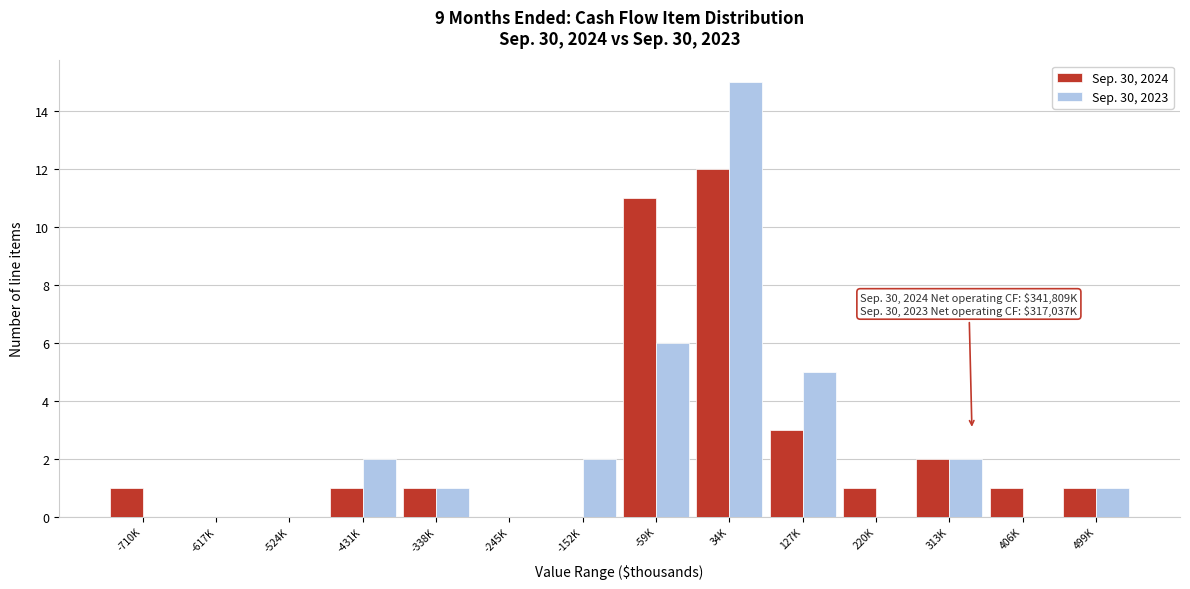

Reading right to left, what are all the values shown in this chart?

Sep. 30, 2024: 499K=1	406K=1	313K=2	220K=1	127K=3	34K=12	-59K=11	-152K=0	-245K=0	-338K=1	-431K=1	-524K=0	-617K=0	-710K=1
Sep. 30, 2023: 499K=1	406K=0	313K=2	220K=0	127K=5	34K=15	-59K=6	-152K=2	-245K=0	-338K=1	-431K=2	-524K=0	-617K=0	-710K=0